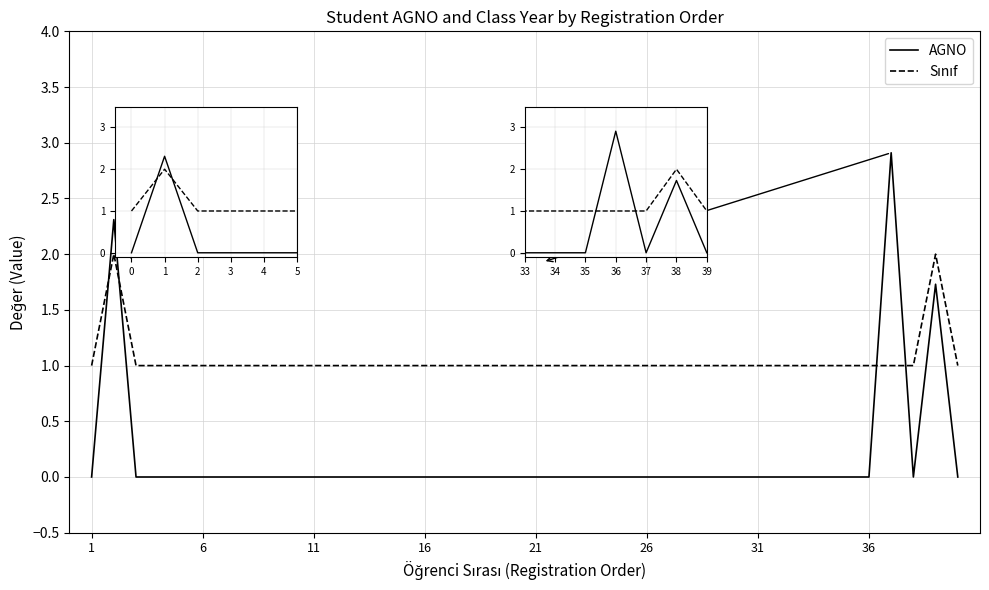

What is the difference between the maximum and minimum values in the AGNO series?

2.9